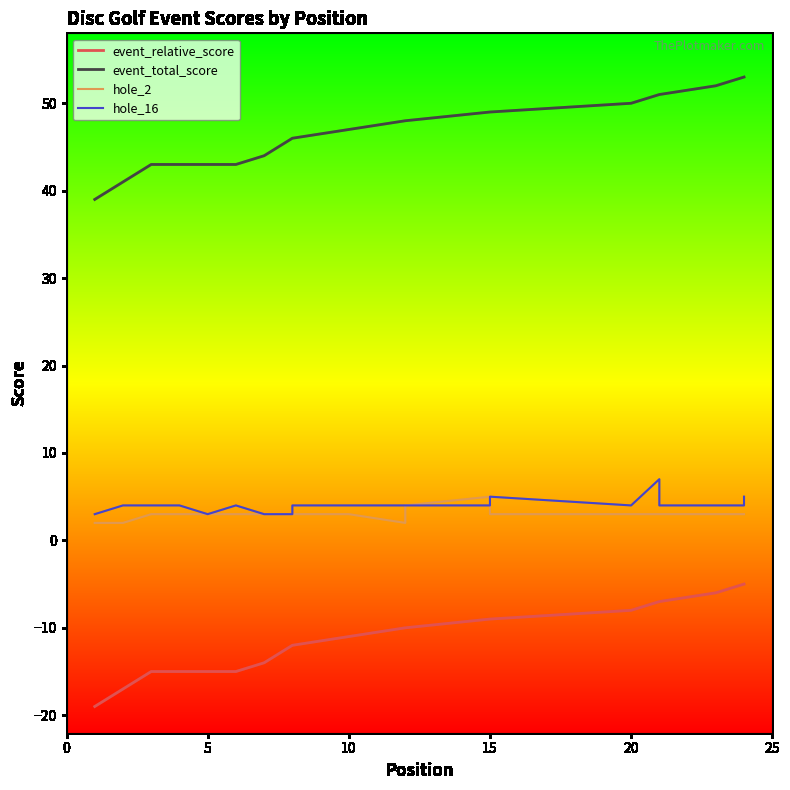

True or false: hole_16 and event_relative_score intersect in this chart.

False